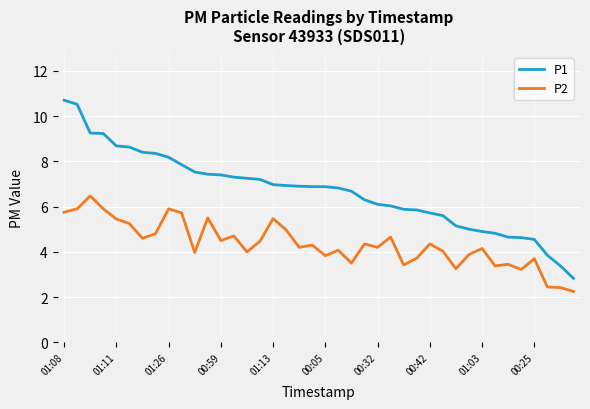

At how many categories does at least one series exceed 8?

9